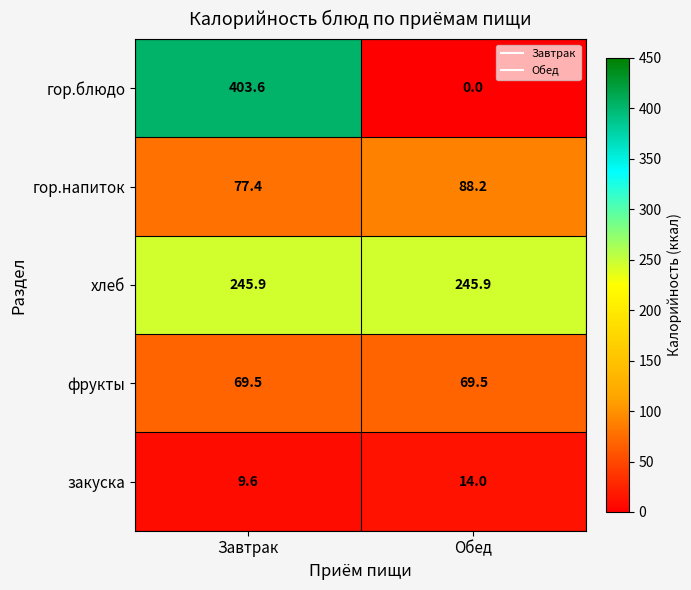

List the series in order of their peak value, lowest first.

закуска, фрукты, гор.напиток, хлеб, гор.блюдо